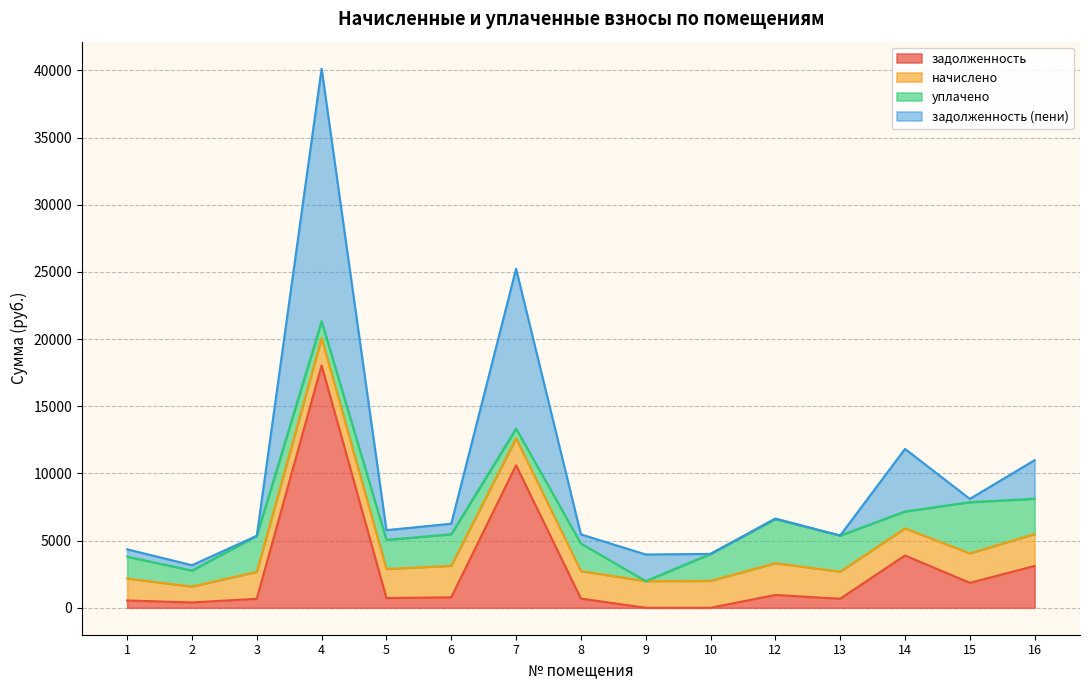

At which category is the sum across all series the highest?

4